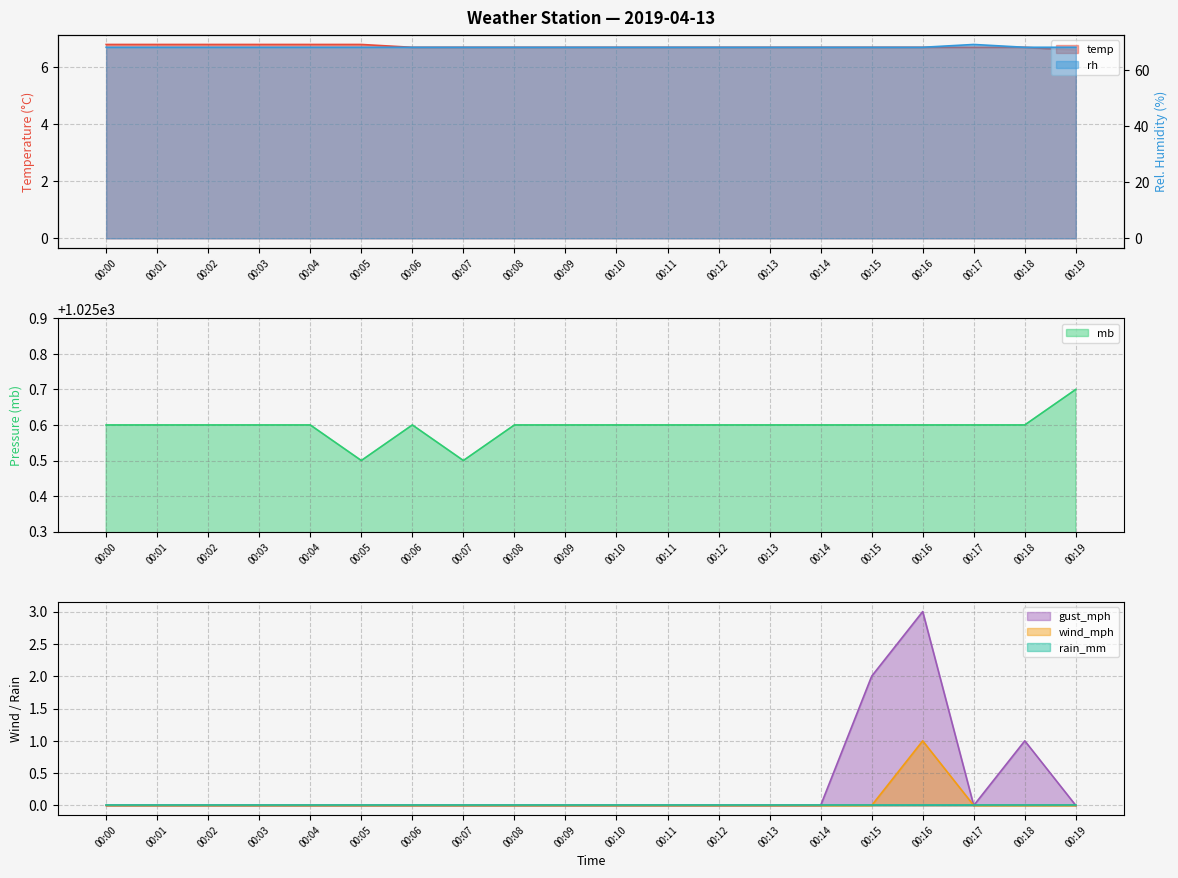

What is the maximum value shown in the chart?

1025.7